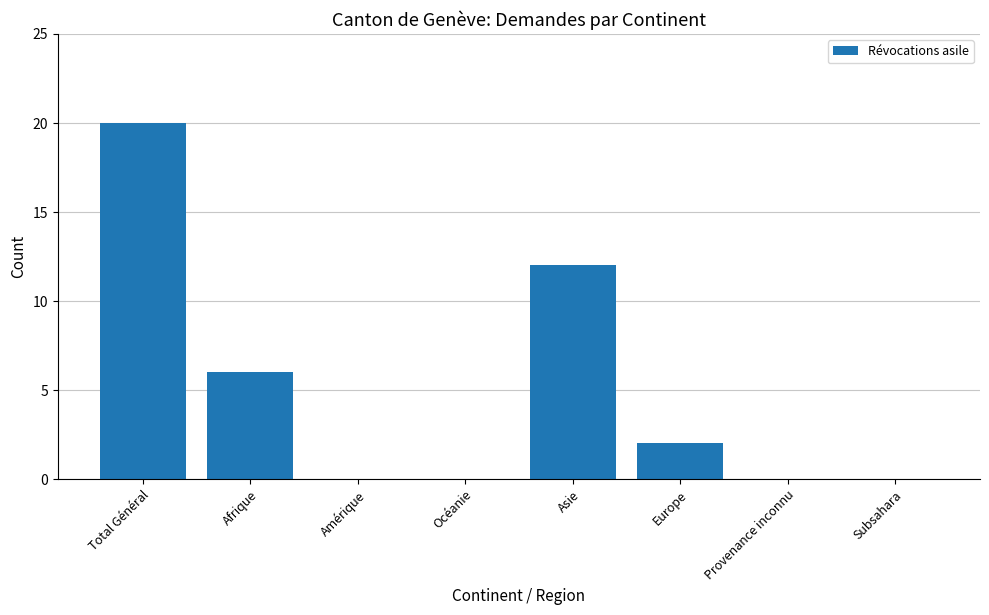

At which label does the data first exceed 2?

Total Général